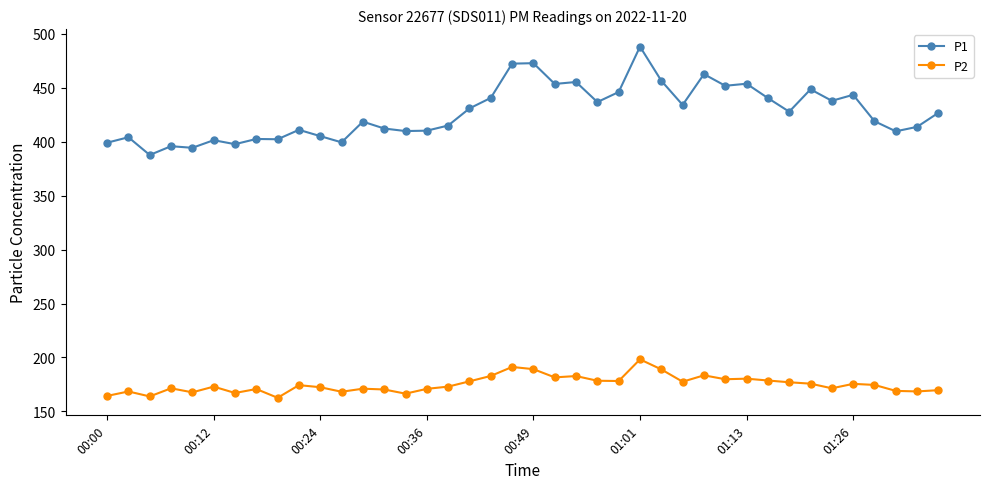

Which series has the largest range (max minus min)?

P1